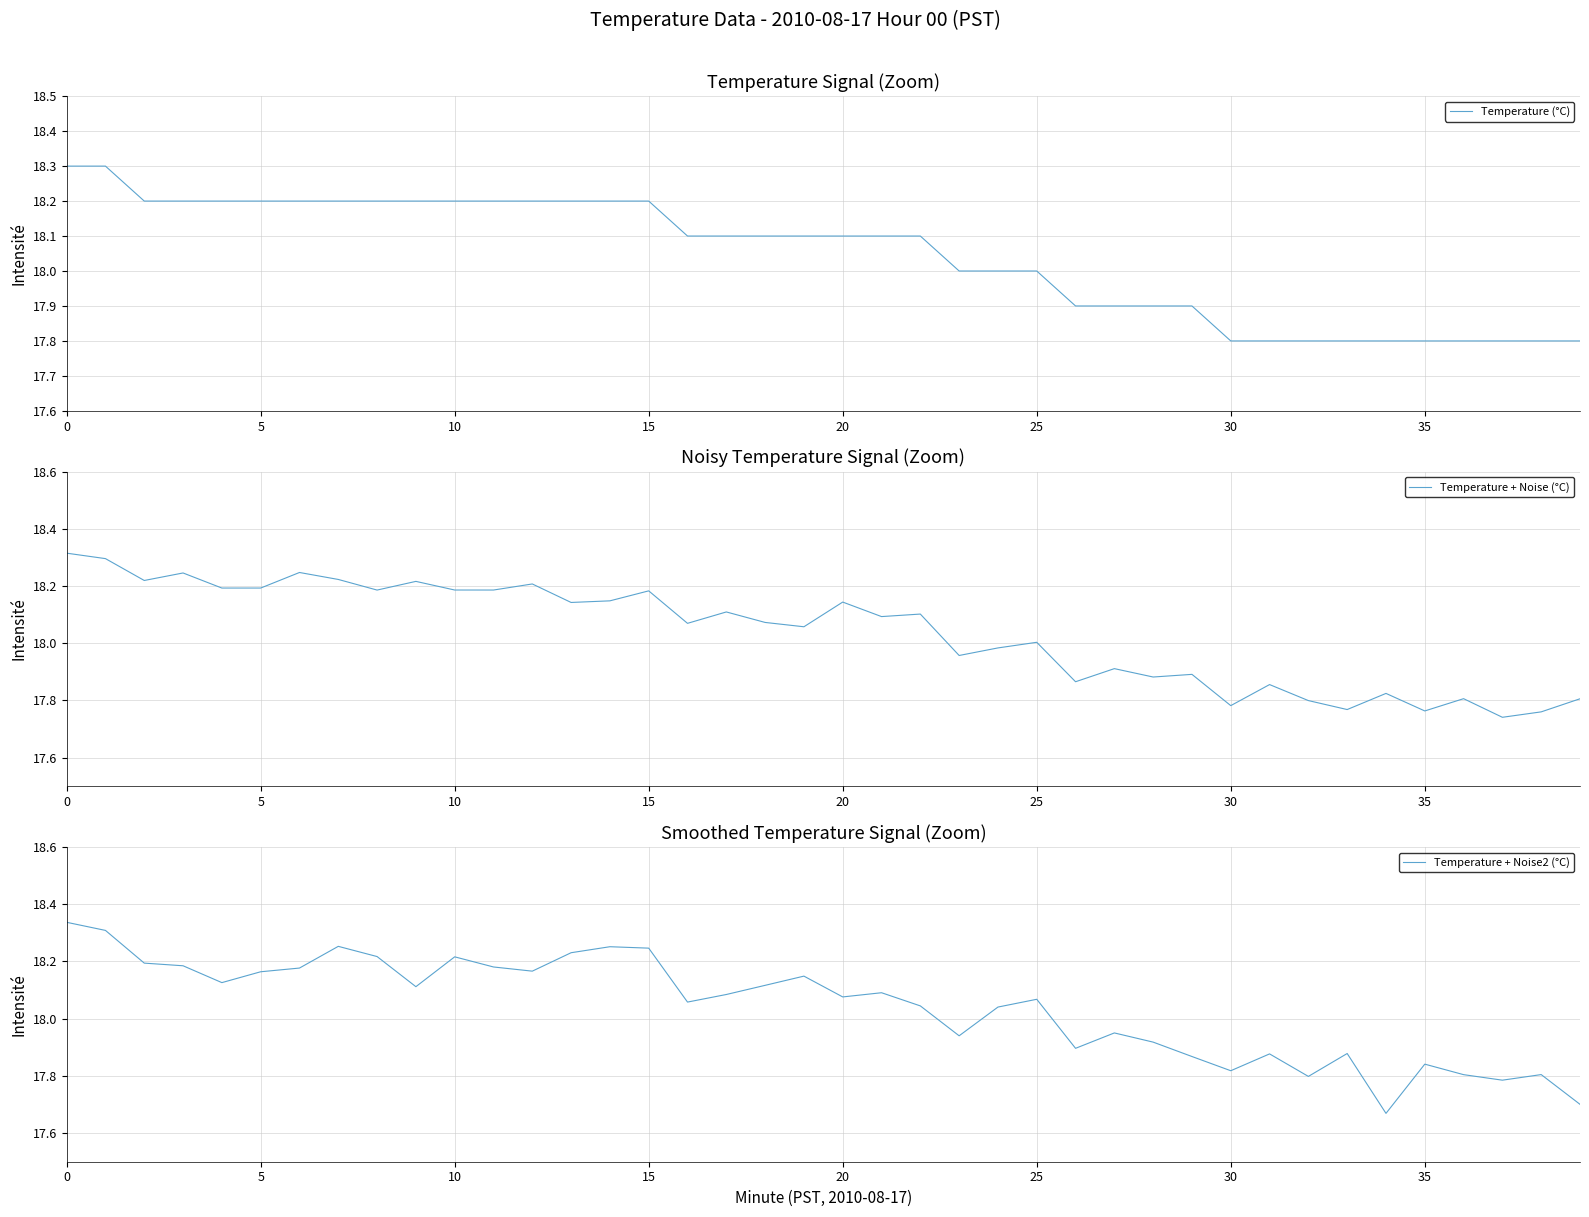

In Temperature + Noise2 (°C), how many points are lower than both neighbors (excluding endpoints)?

11